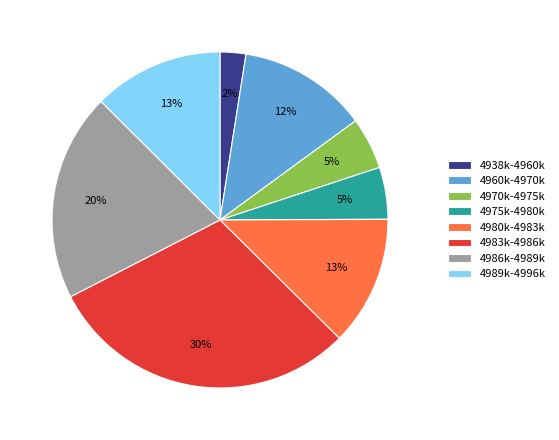

Is 4989k-4996k the majority of the pie?

No